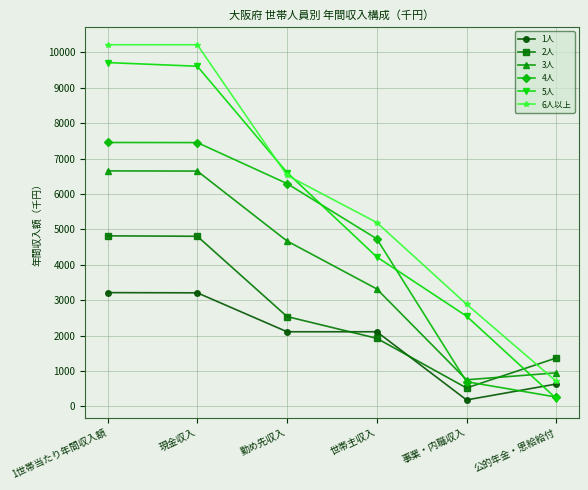

Between 勤め先収入 and 公的年金・恩給給付, which series saw the biggest shift?

5人